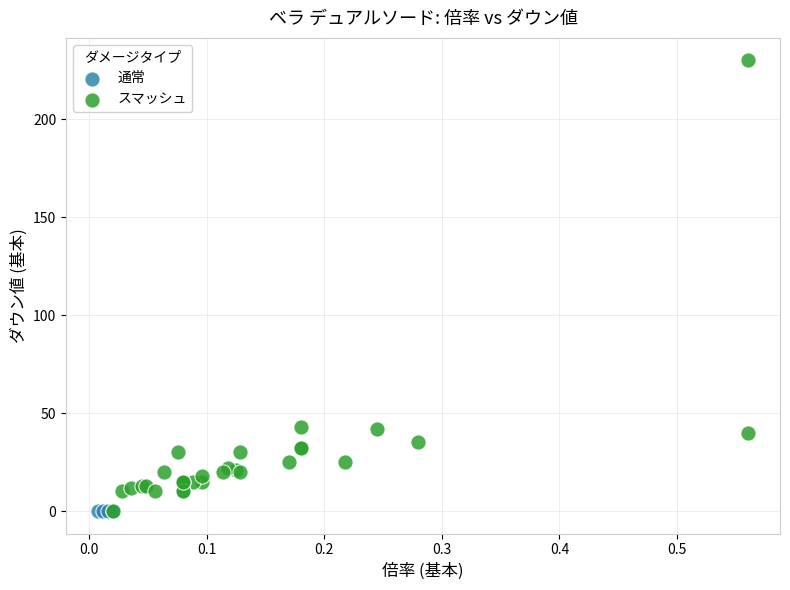

Which series reaches the maximum Y coordinate?

スマッシュ